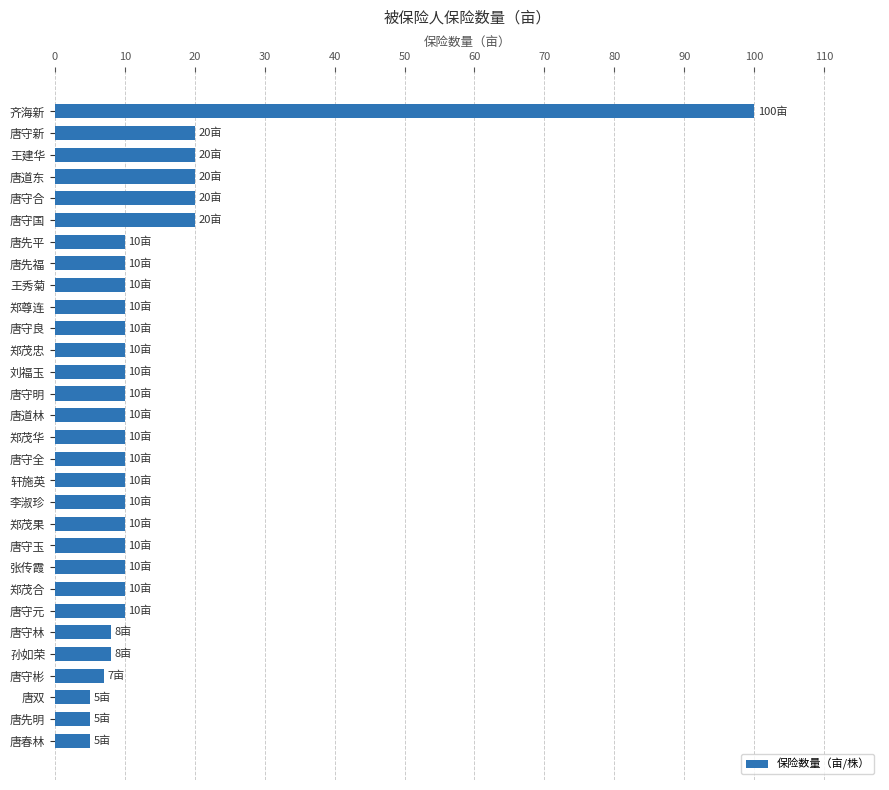

Which has a higher value, 王建华 or 唐守彬?

王建华